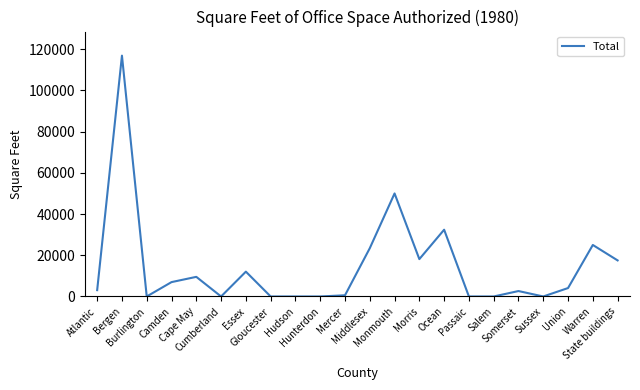

What is the difference between the maximum and minimum values?

116876